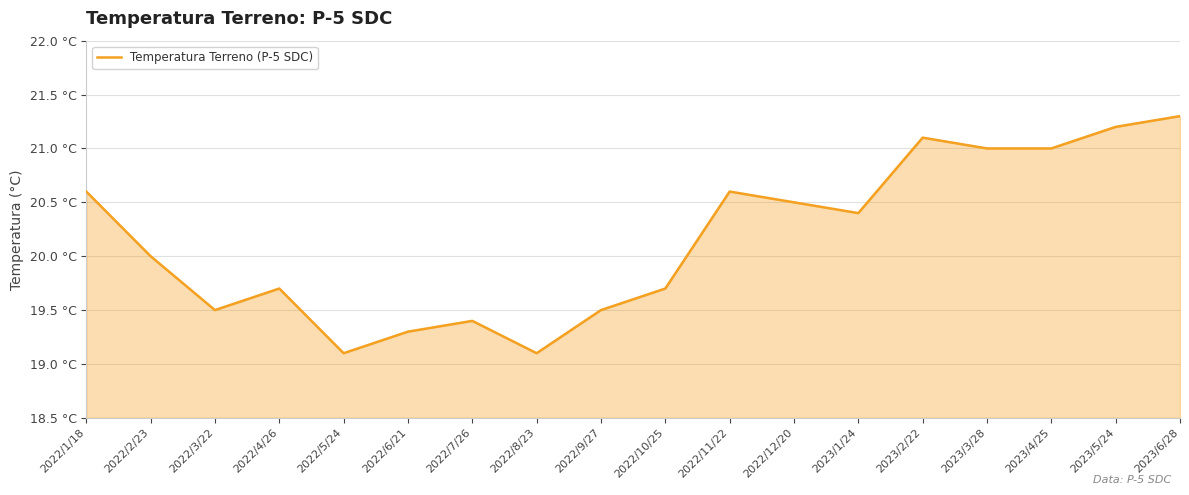

What value does the data have at 2022/1/18?

20.6